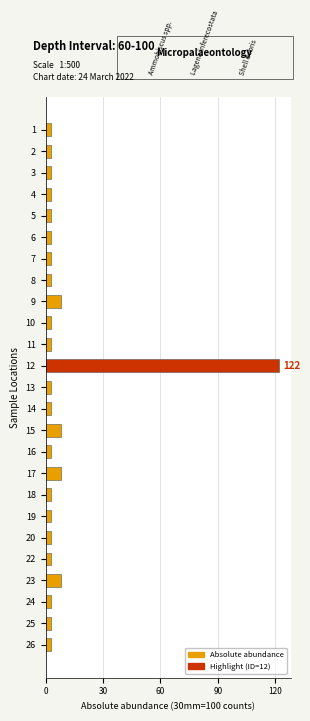

Reading top to bottom, transcribe all the data shown in this chart.

1=3	2=3	3=3	4=3	5=3	6=3	7=3	8=3	9=8	10=3	11=3	12=122	13=3	14=3	15=8	16=3	17=8	18=3	19=3	20=3	22=3	23=8	24=3	25=3	26=3